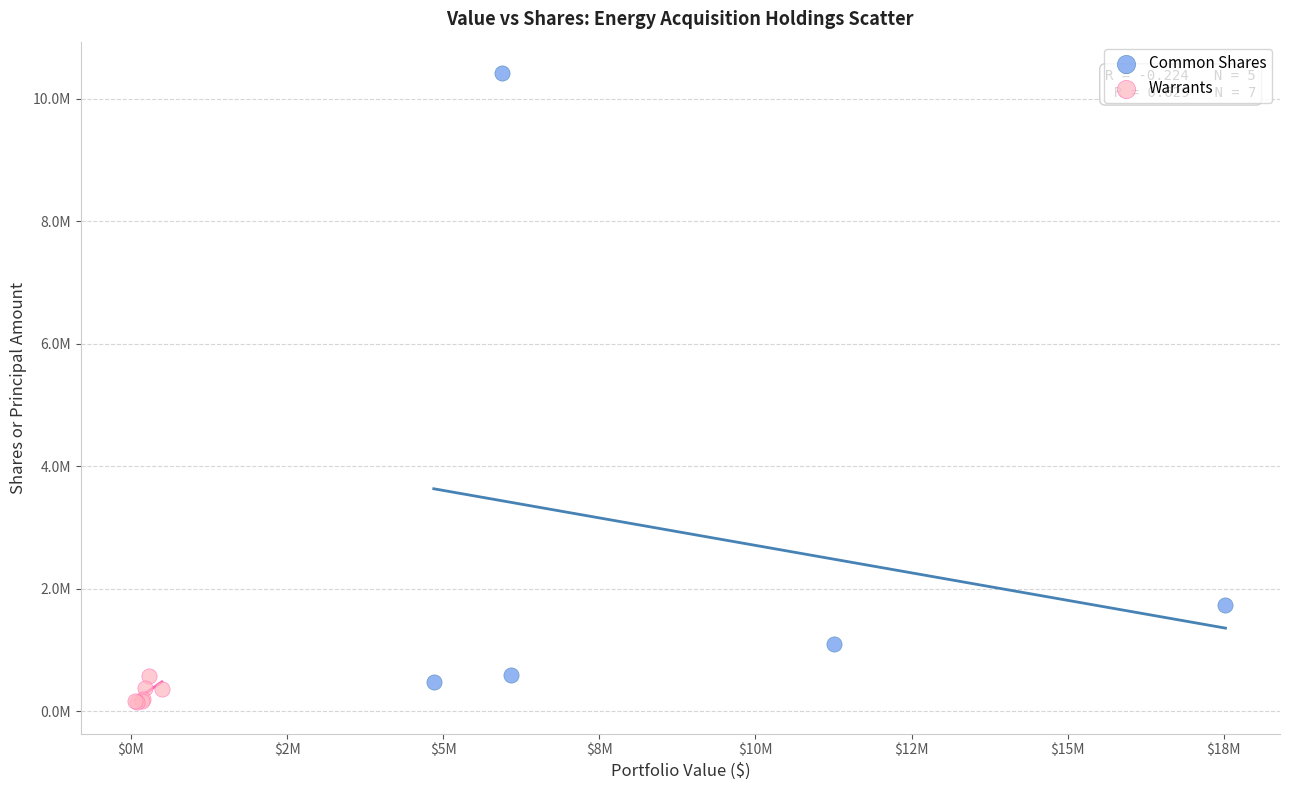

What are all the series names shown in the legend?

Common Shares, Warrants